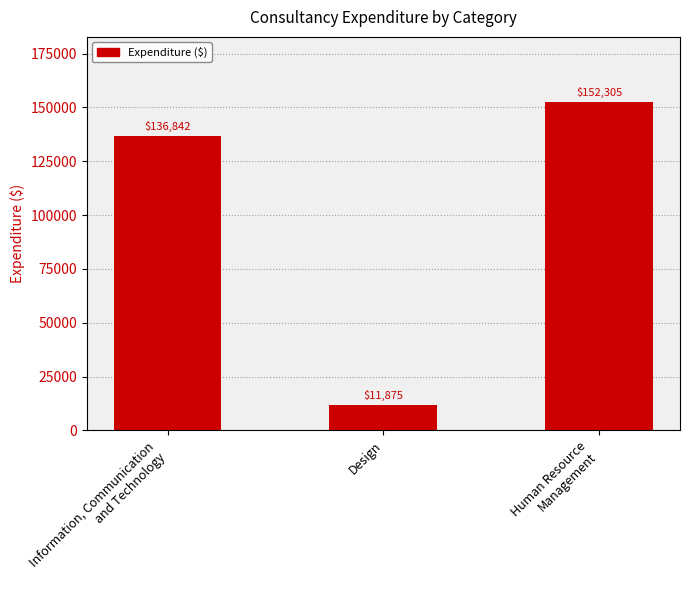

Reading left to right, transcribe all the data shown in this chart.

Information, Communication
and Technology=136842	Design=11875	Human Resource
Management=152305